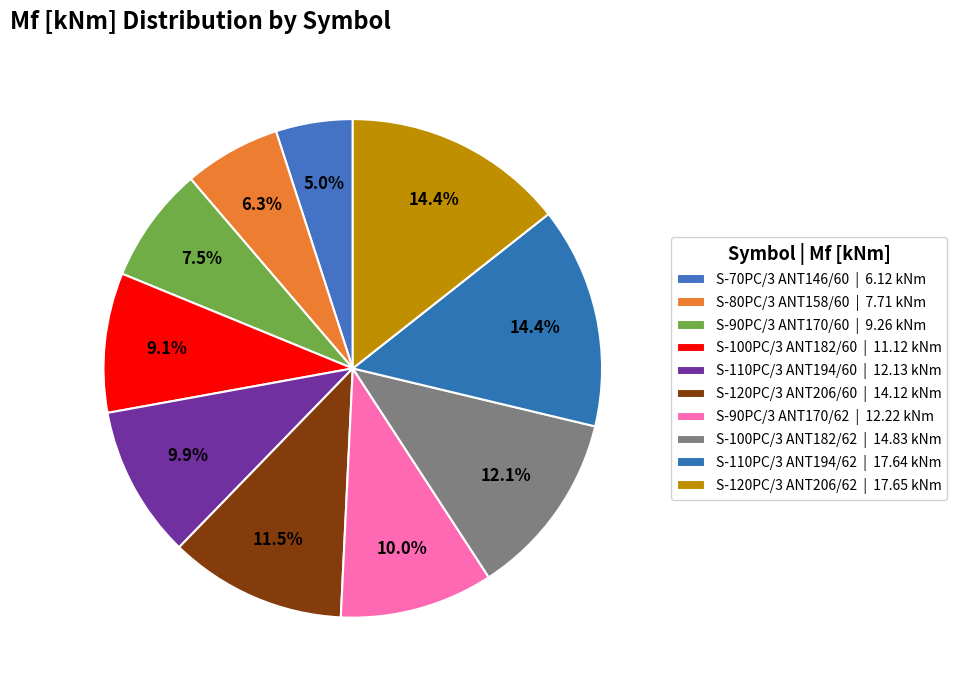

Approximately how many times larger is the value at S-100PC/3 ANT182/62 compared to S-90PC/3 ANT170/62?

1.2